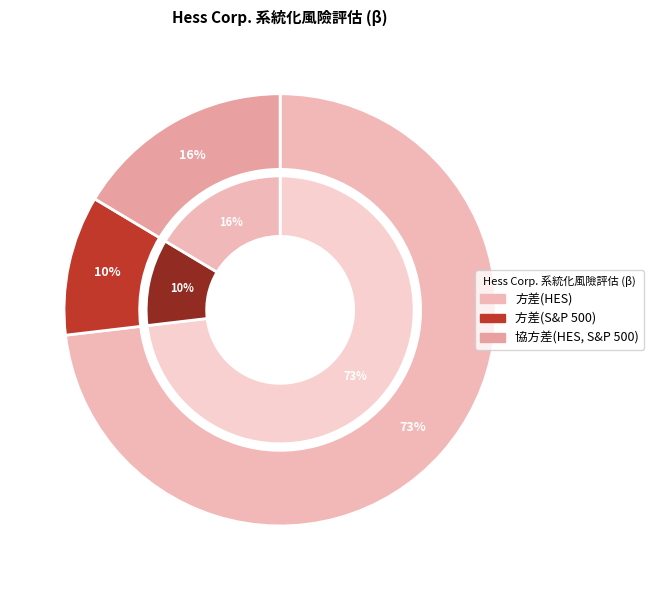

Rank the categories by value from highest to lowest.

方差(HES), 協方差(HES, S&P 500), 方差(S&P 500)